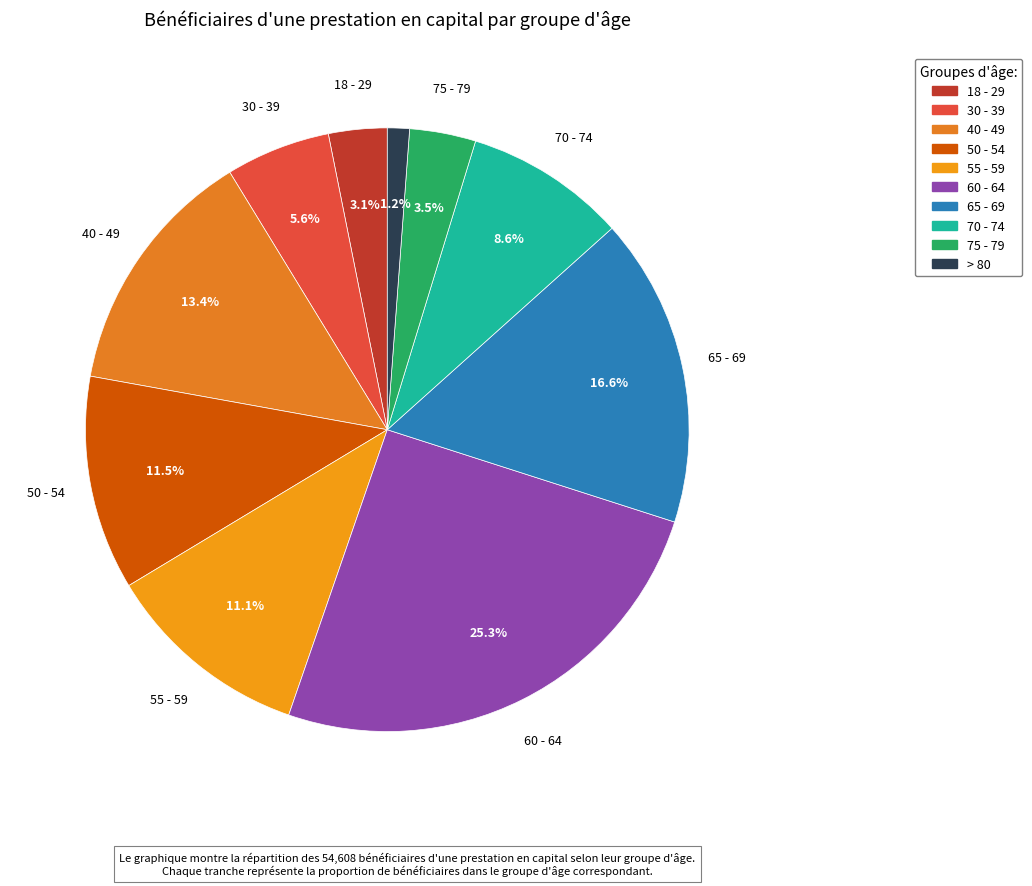

Which has a higher value, 50 - 54 or > 80?

50 - 54